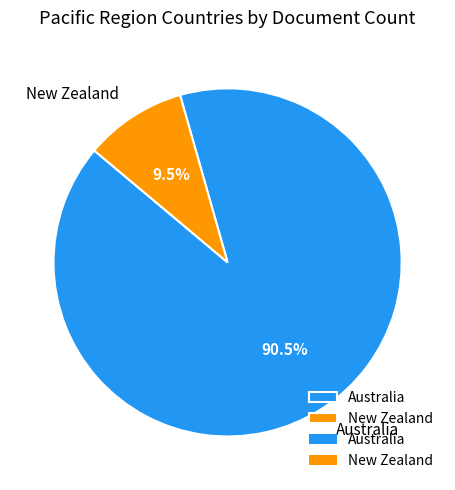

Which slice is the largest?

Australia